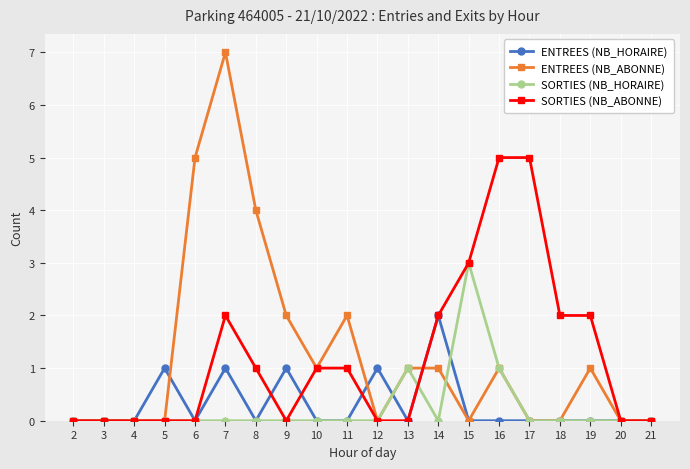

True or false: SORTIES (NB_ABONNE) and ENTREES (NB_HORAIRE) intersect in this chart.

True